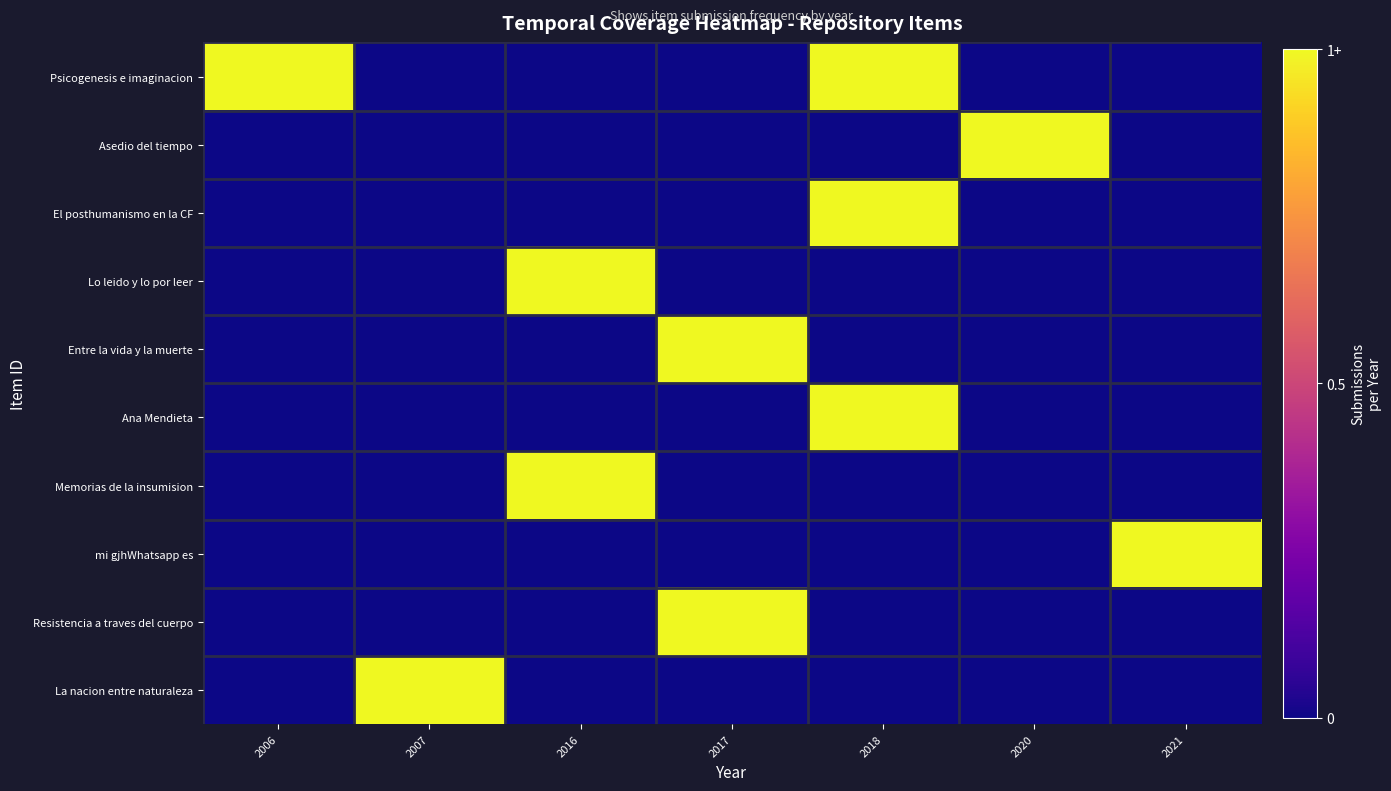

Count the number of categories in the chart.

7